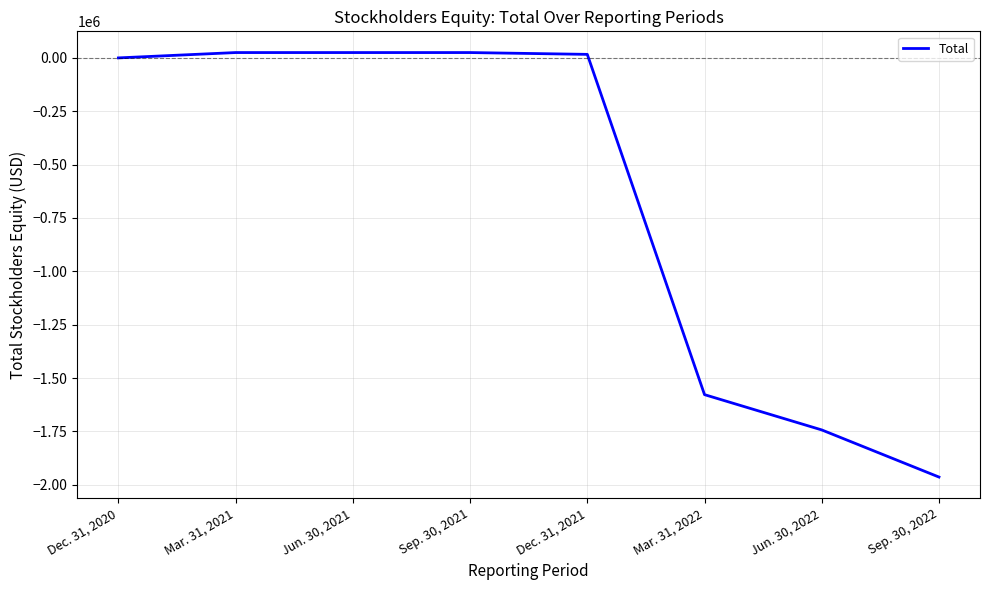

What is the greatest value displayed?

24700